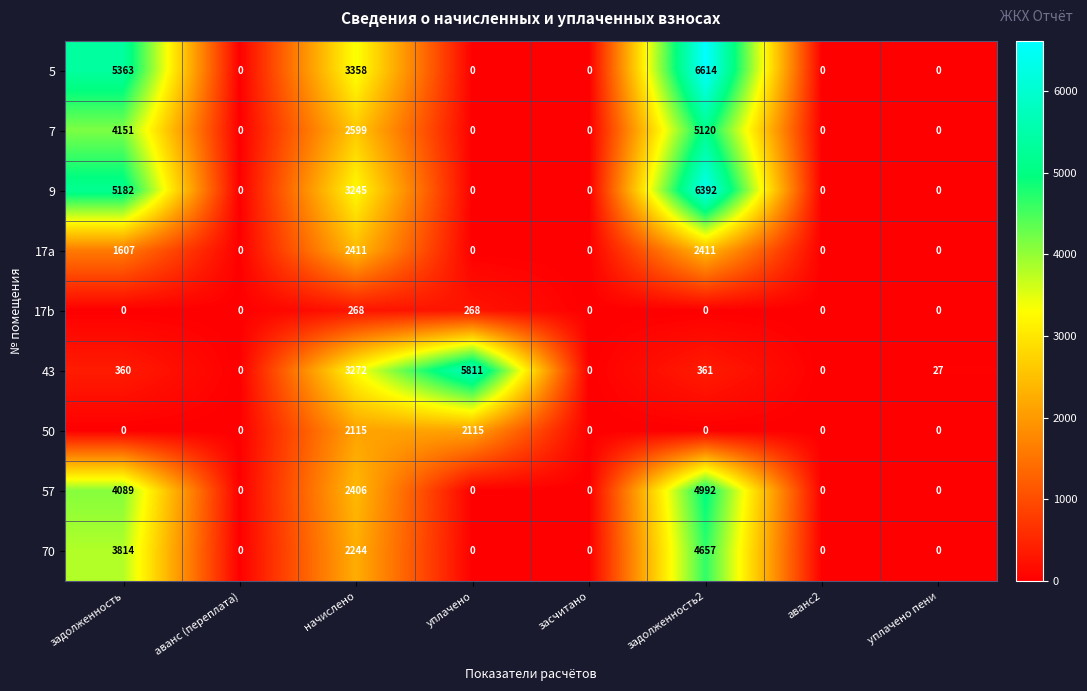

List the series in order of their peak value, lowest first.

17b, 50, 17a, 70, 57, 7, 43, 9, 5